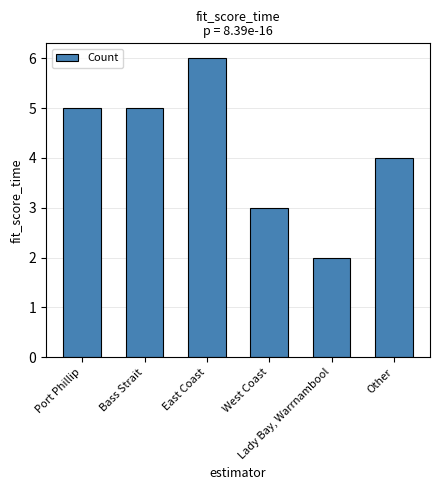

How many distinct data groups are displayed?

1